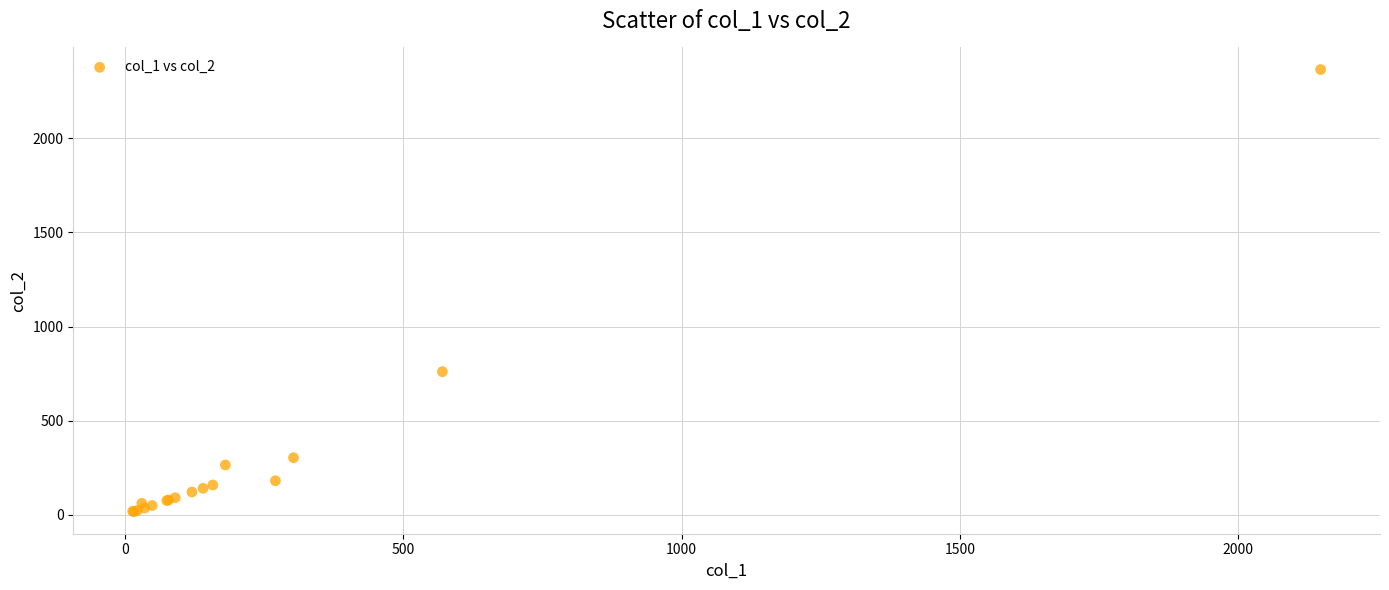

What Y value in the scatter plot is closest to 1191?

760.0